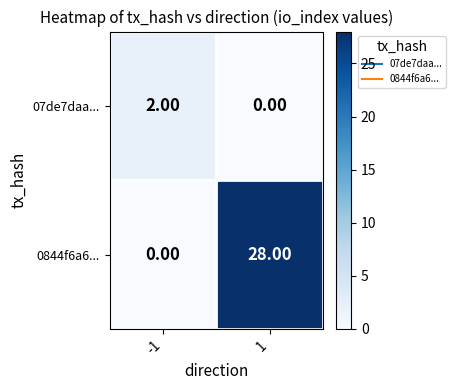

What is the sum of all 0844f6a6... values?

28